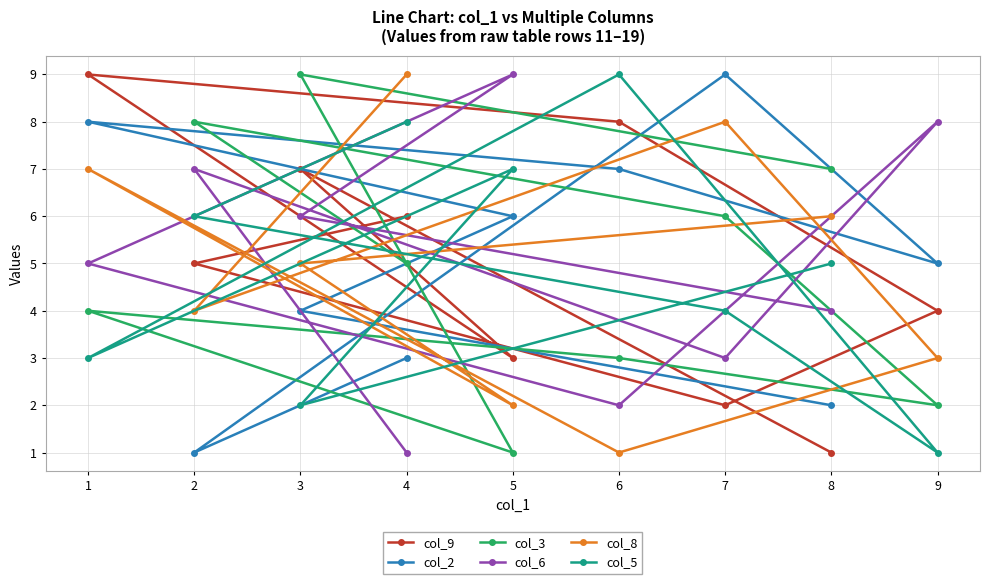

Which category has the lowest value in the col_8 series?

6